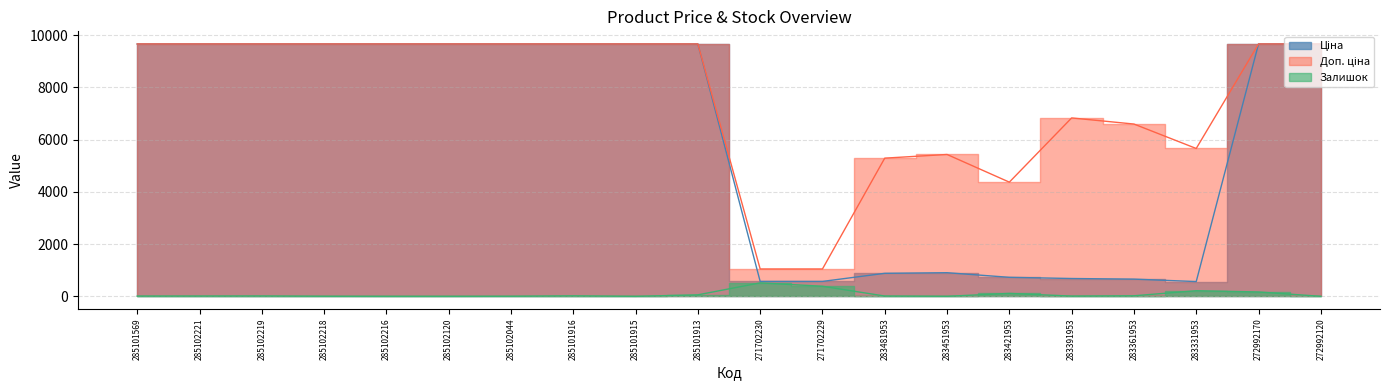

At which category does Ціна reach its first local peak?

283451953